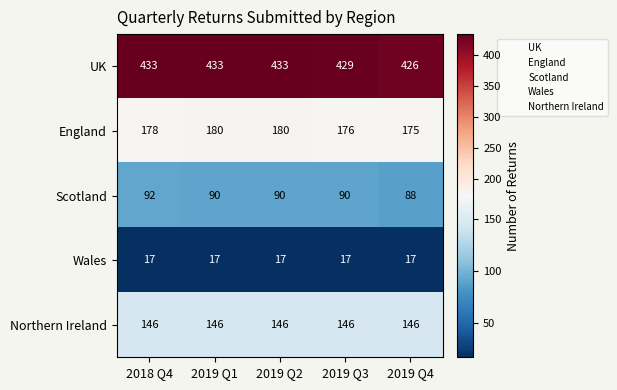

What value does the Northern Ireland series have at 2019 Q3?

146